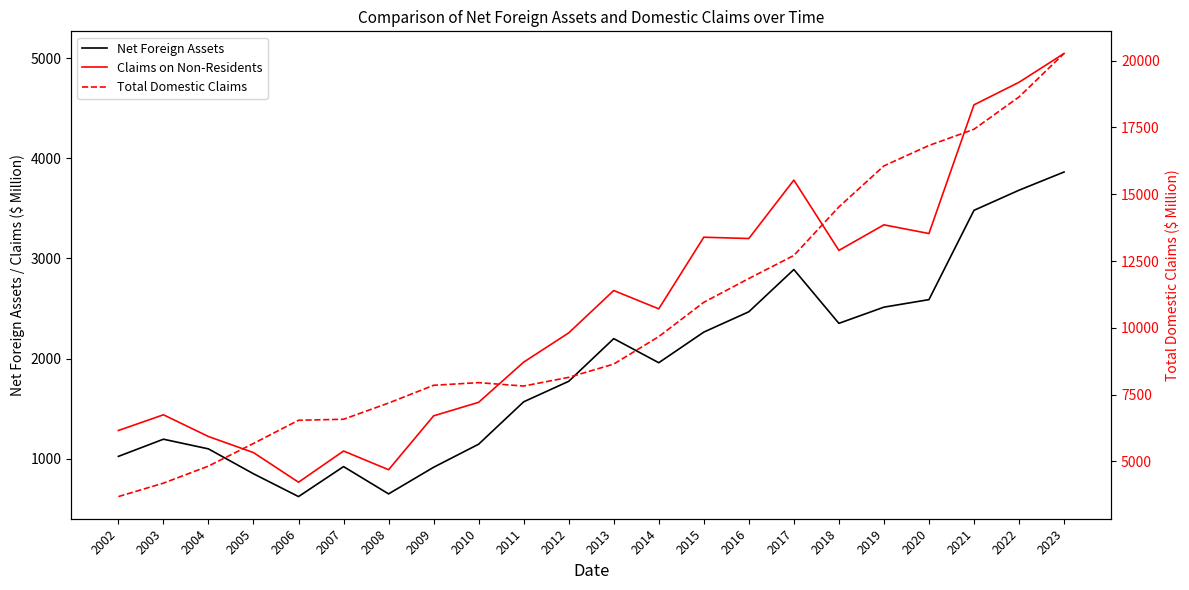

Rank the series by their maximum value, from highest to lowest.

Total Domestic Claims, Claims on Non-Residents, Net Foreign Assets